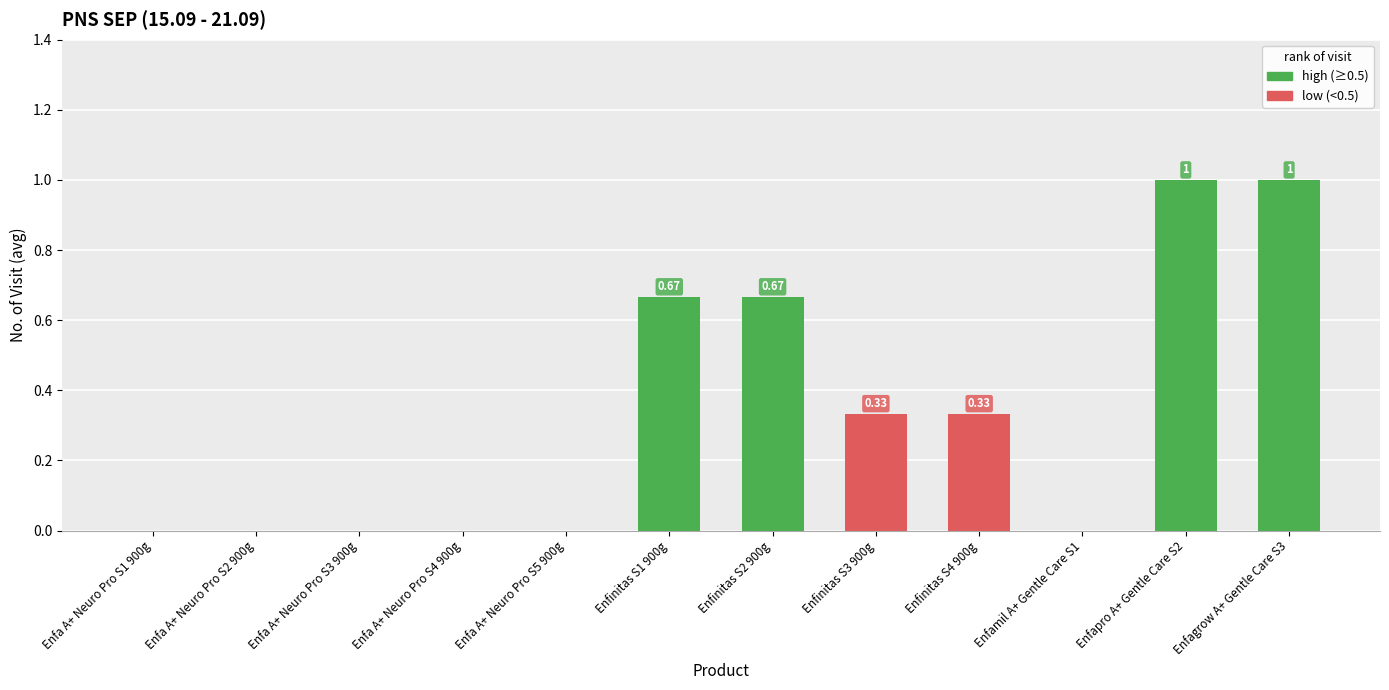

What is the sum of the values at Enfinitas S2 900g and Enfinitas S1 900g?

1.3